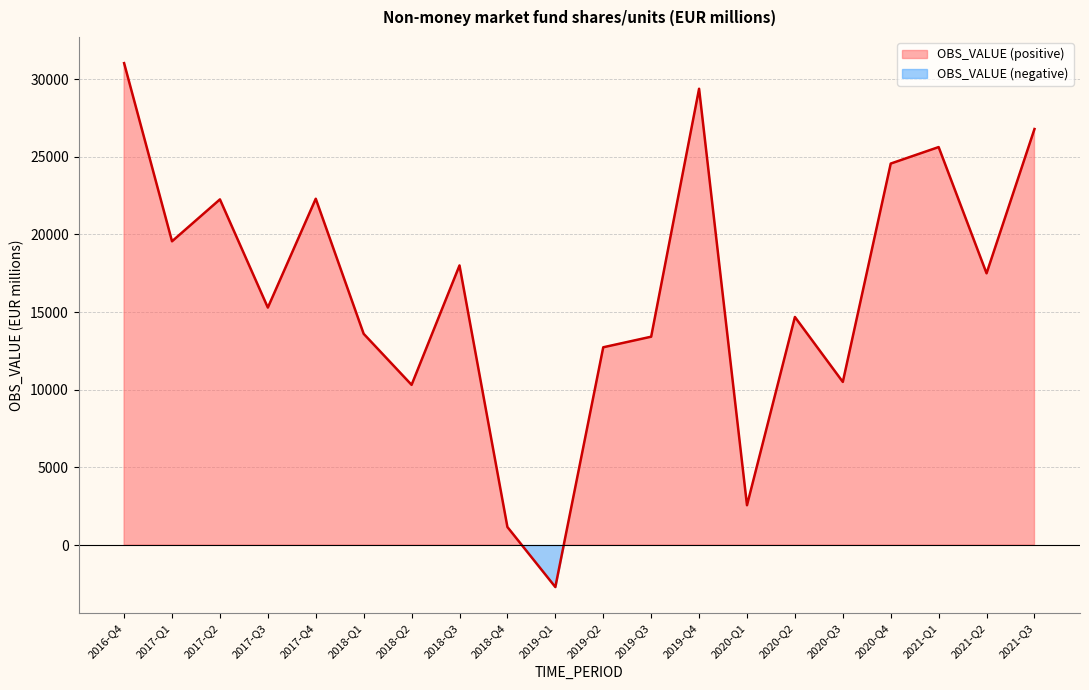

Rank the categories by value from highest to lowest.

2016-Q4, 2019-Q4, 2021-Q3, 2021-Q1, 2020-Q4, 2017-Q4, 2017-Q2, 2017-Q1, 2018-Q3, 2021-Q2, 2017-Q3, 2020-Q2, 2018-Q1, 2019-Q3, 2019-Q2, 2020-Q3, 2018-Q2, 2020-Q1, 2018-Q4, 2019-Q1